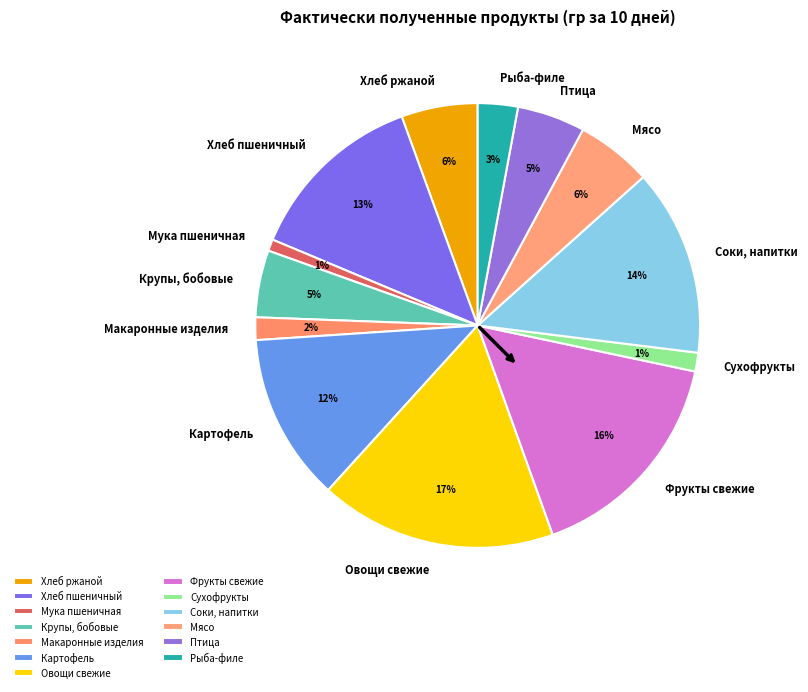

Is it true that Сухофрукты is 1% of the pie?

True